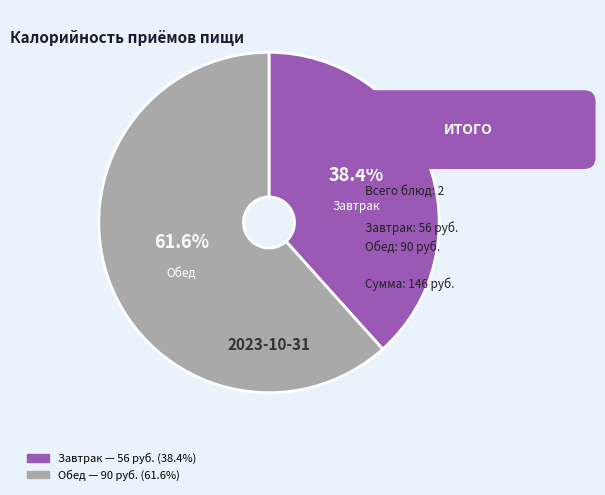

Is Завтрак the majority of the pie?

No